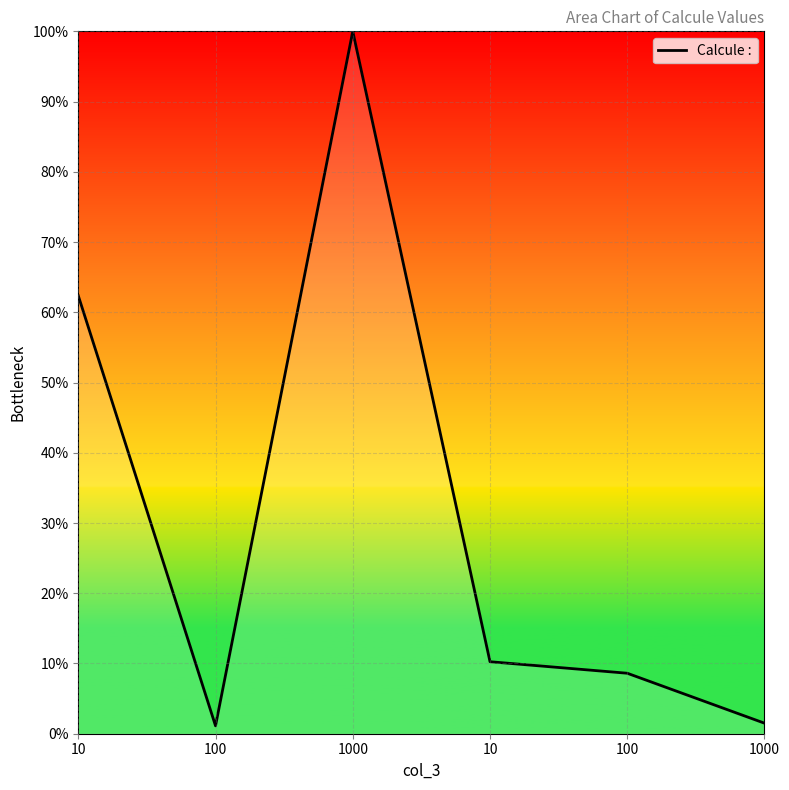

How many distinct data groups are displayed?

1